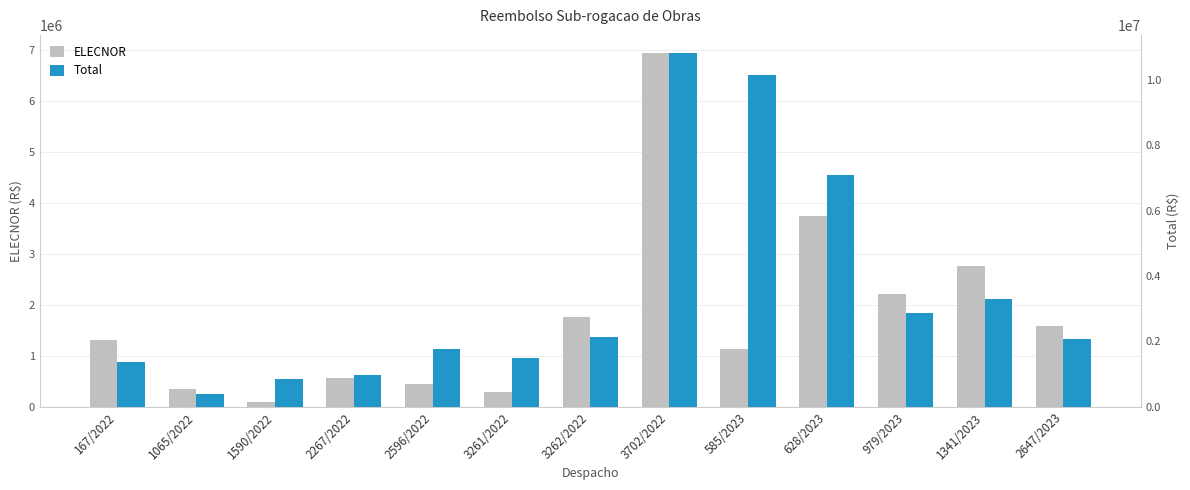

Are the bars horizontal?

No